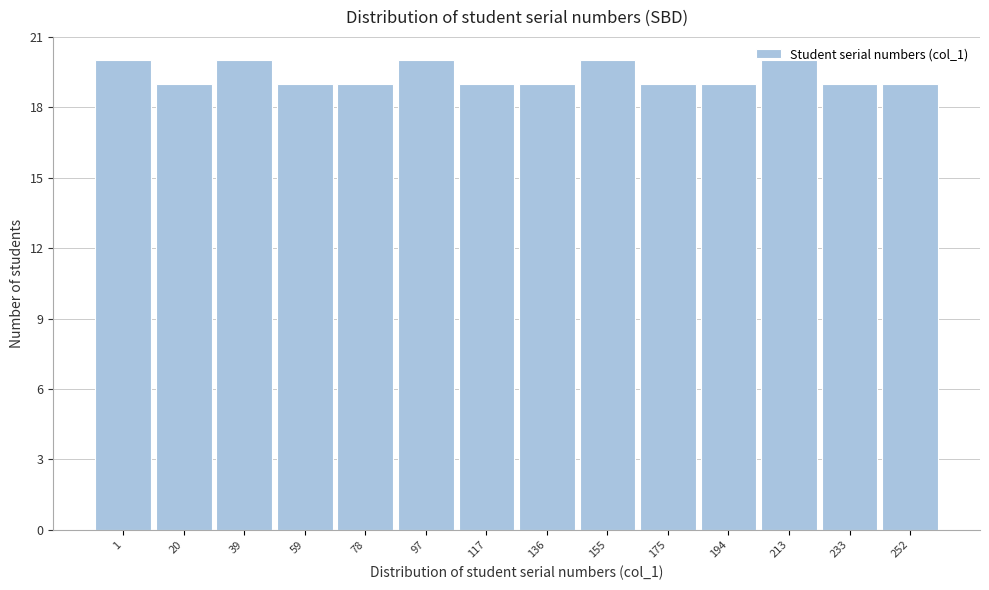

Which has a higher value, 117 or 97?

97